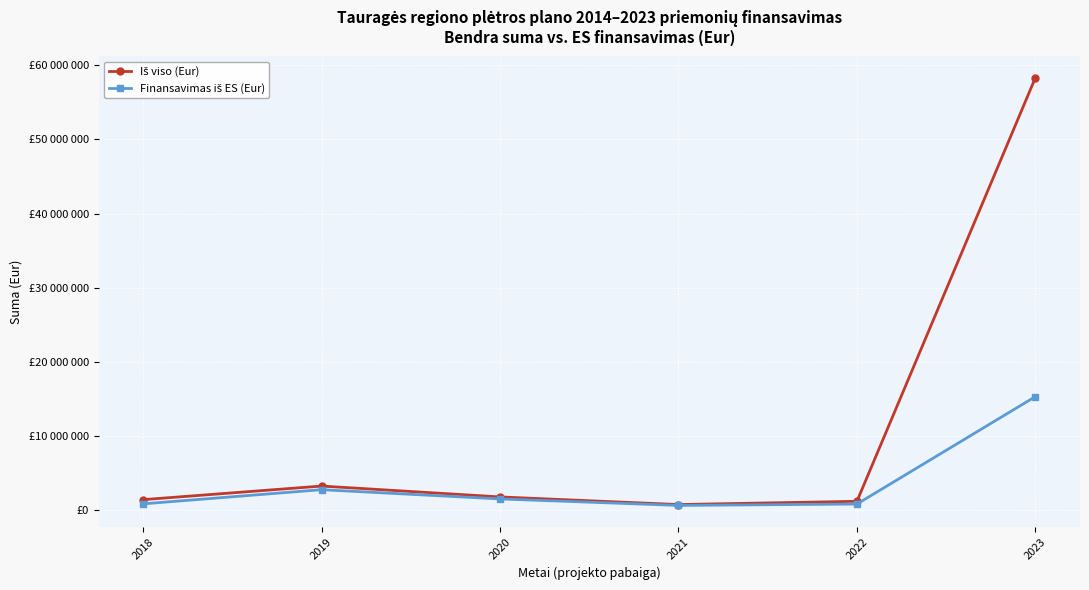

Reading right to left, what are all the values shown in this chart?

Iš viso (Eur): 2023=58309667.4	2022=1209418.3	2021=771769.0	2020=1799307.0	2019=3265385.9	2018=1433189.9
Finansavimas iš ES (Eur): 2023=15324374.9	2022=839408.7	2021=656003.7	2020=1529410.9	2019=2775578.1	2018=866735.2